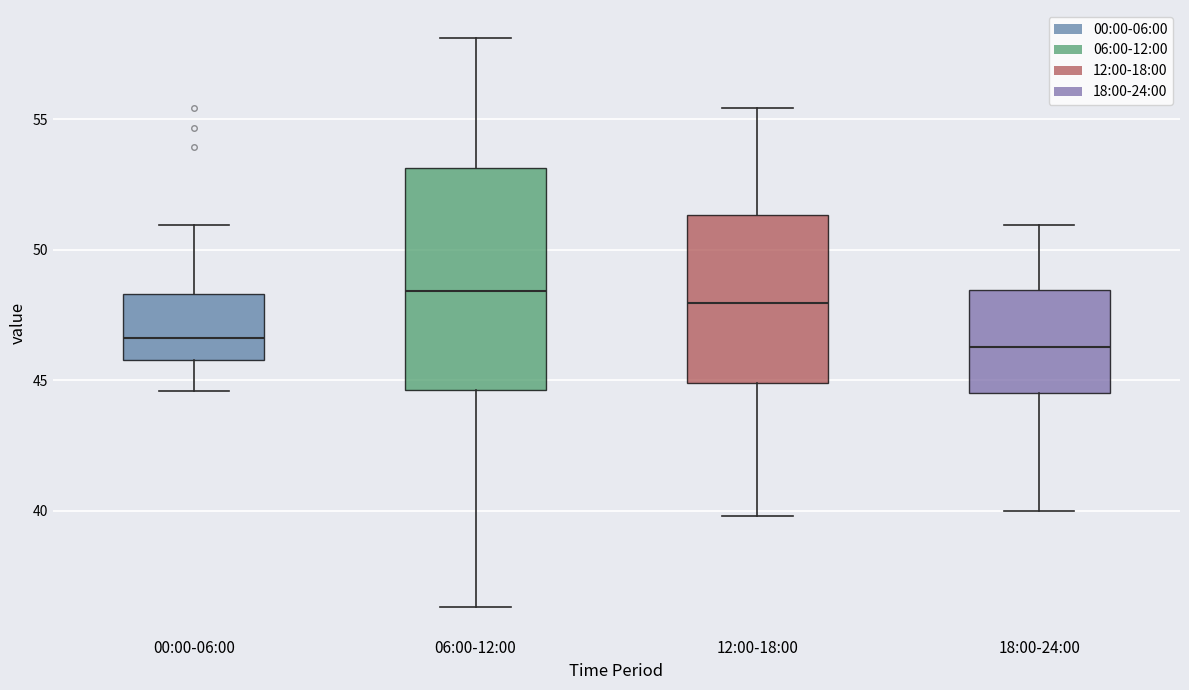

Comparing the boxes themselves (not the whiskers), which one is the tallest?

06:00-12:00